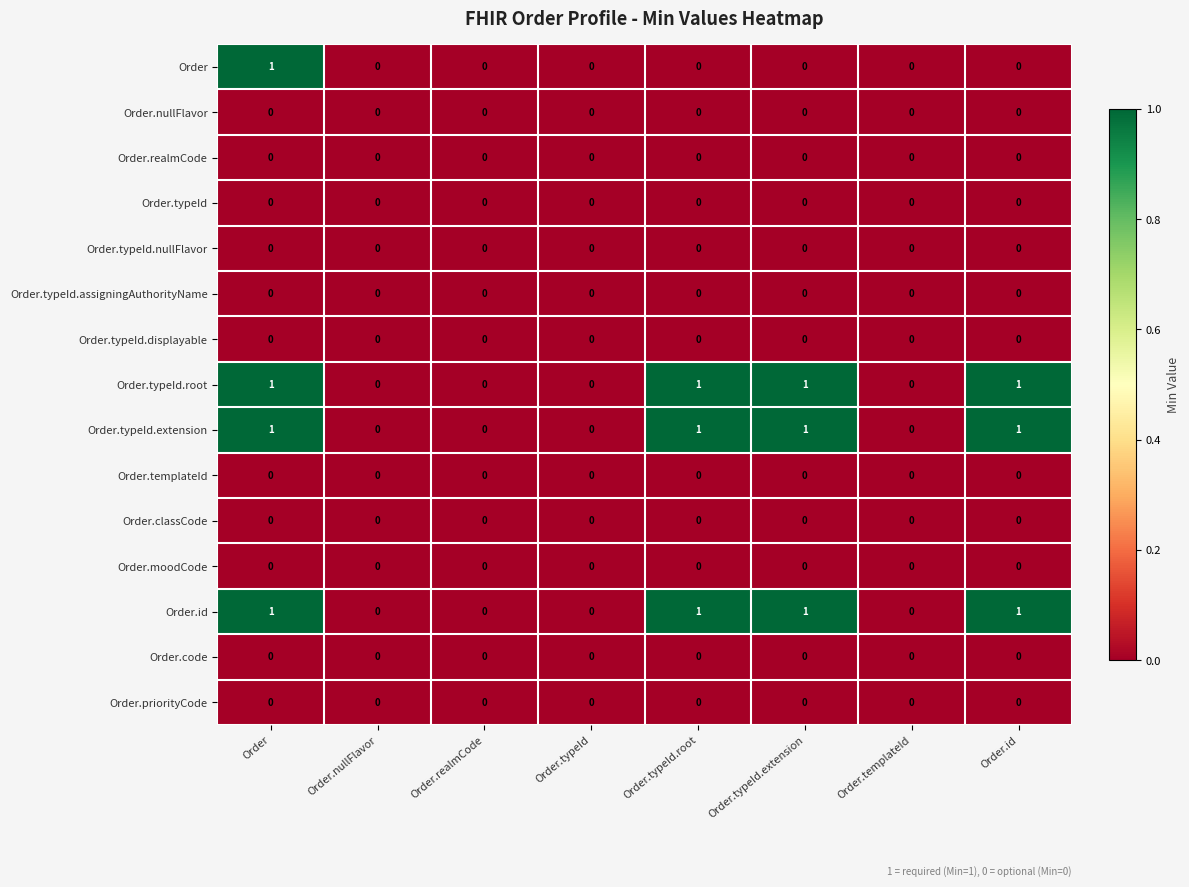

The value of Order.typeId.extension at Order.typeId is 0. True or false?

True